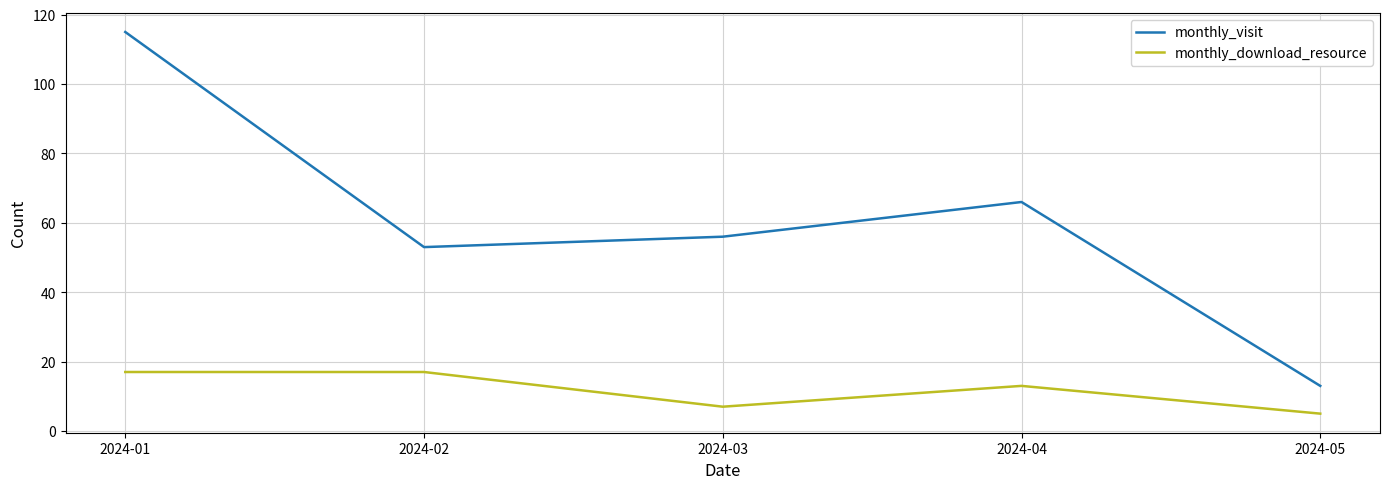

Which series has the widest spread of values?

monthly_visit